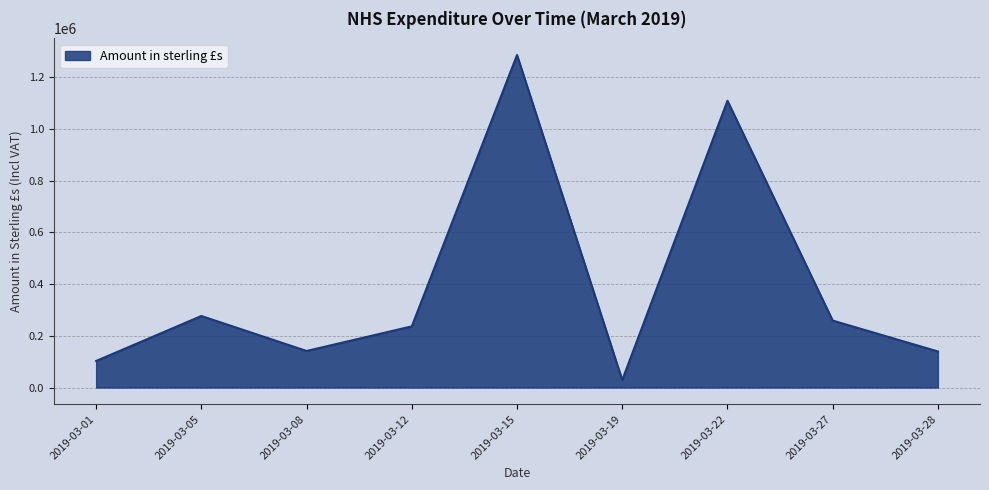

The value at 2019-03-08 is 141431.8. True or false?

True